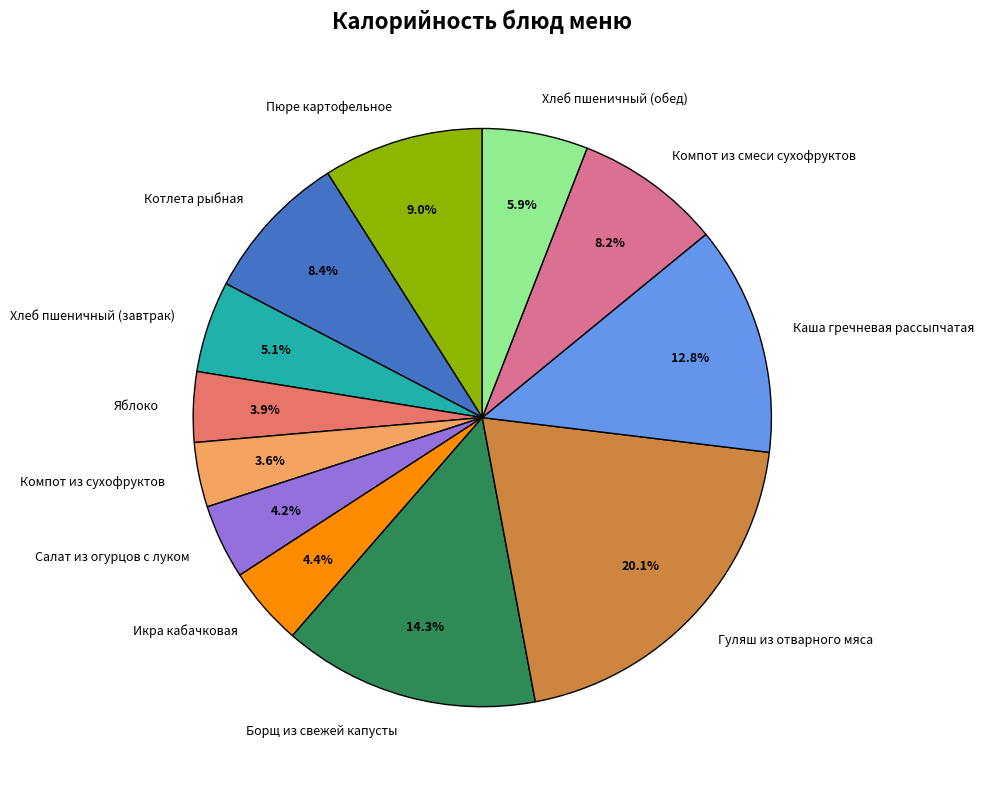

The Каша гречневая рассыпчатая slice represents 25% of the pie. True or false?

False